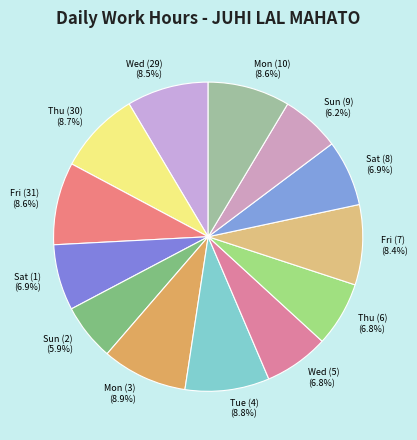

To the nearest percent, what is the combined percentage of Thu (6) and Sat (8)?

14%